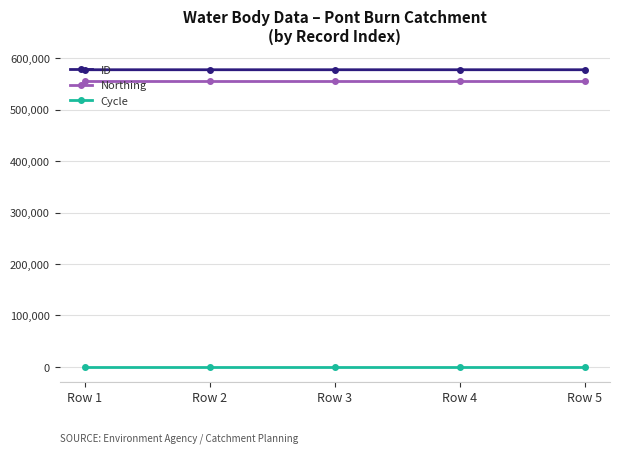

What is the maximum value shown in the chart?

577653